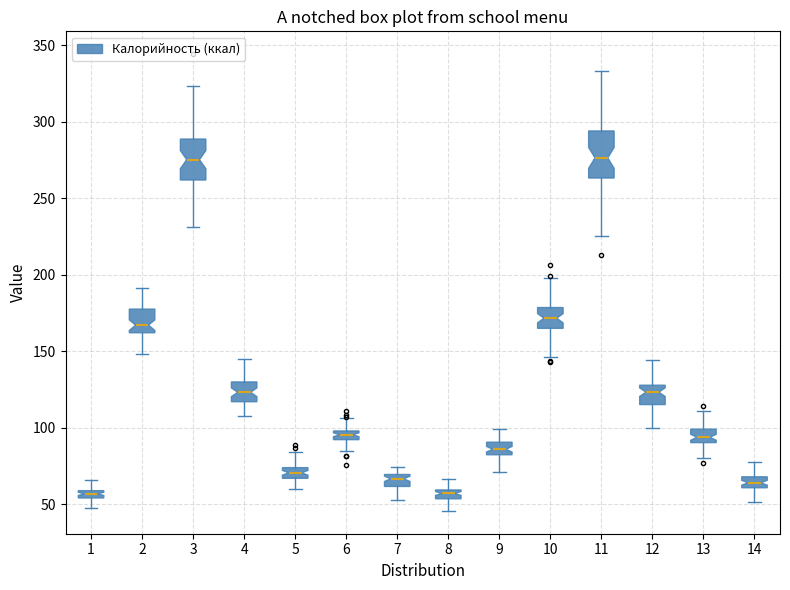

Where does the lower whisker of the box at x = 2 end on the y-axis? The values are not printed on the chart, so give them approximately, as read against the axis.

150